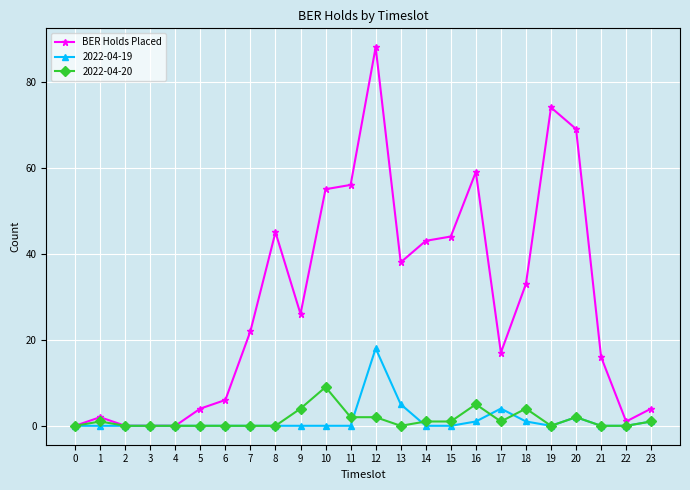

True or false: 2022-04-19 has more than 0 interior local peaks.

True